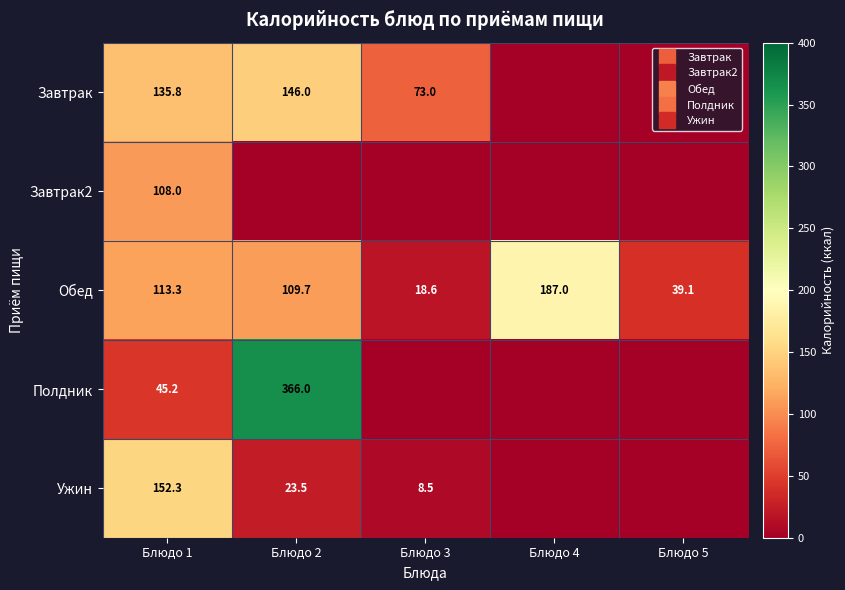

What is the difference between the maximum and minimum values in the Завтрак series?

146.0